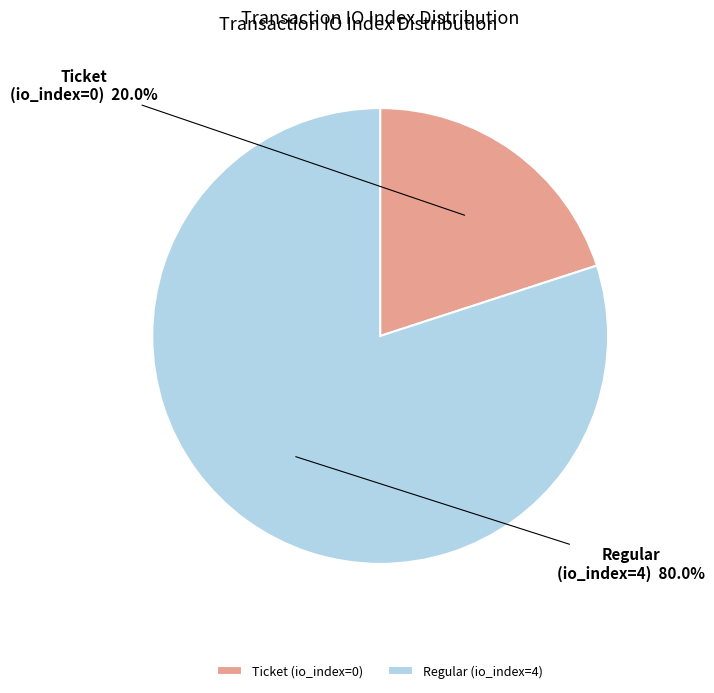

Combined, what portion of the pie is Ticket (io_index=0) and Regular (io_index=4)?

100.0%